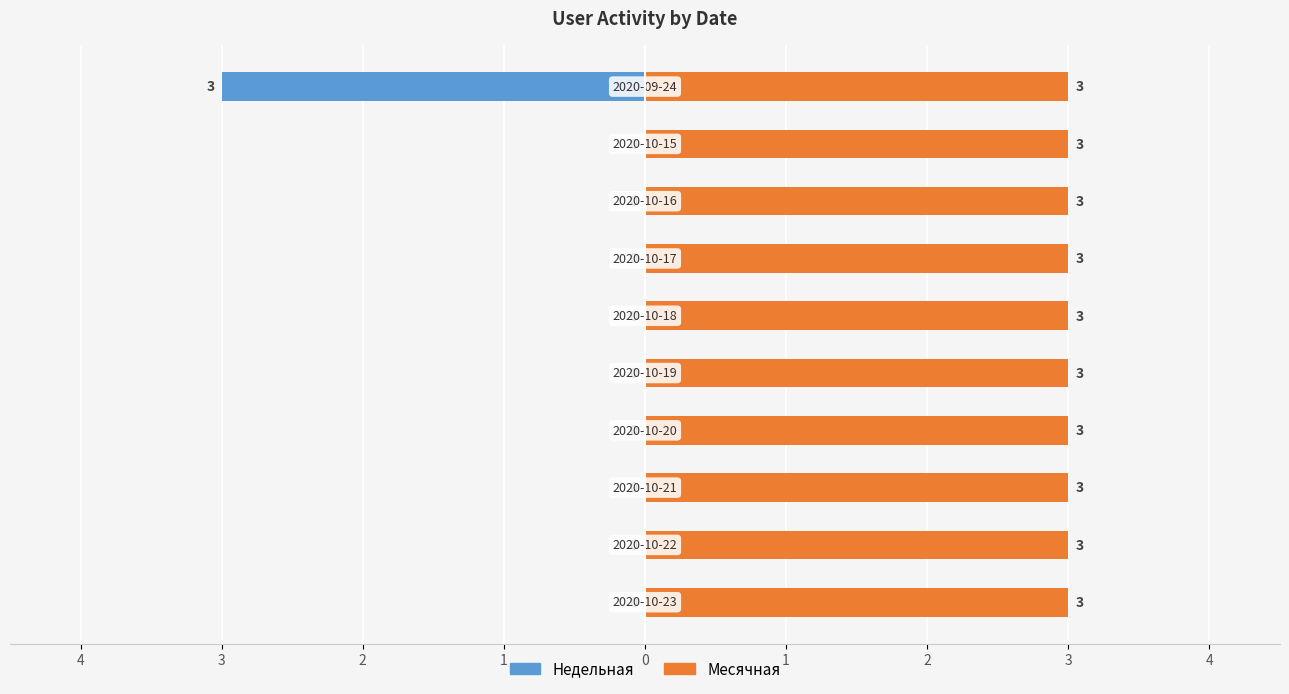

The Месячная series shows 0.9 at 1. True or false?

False